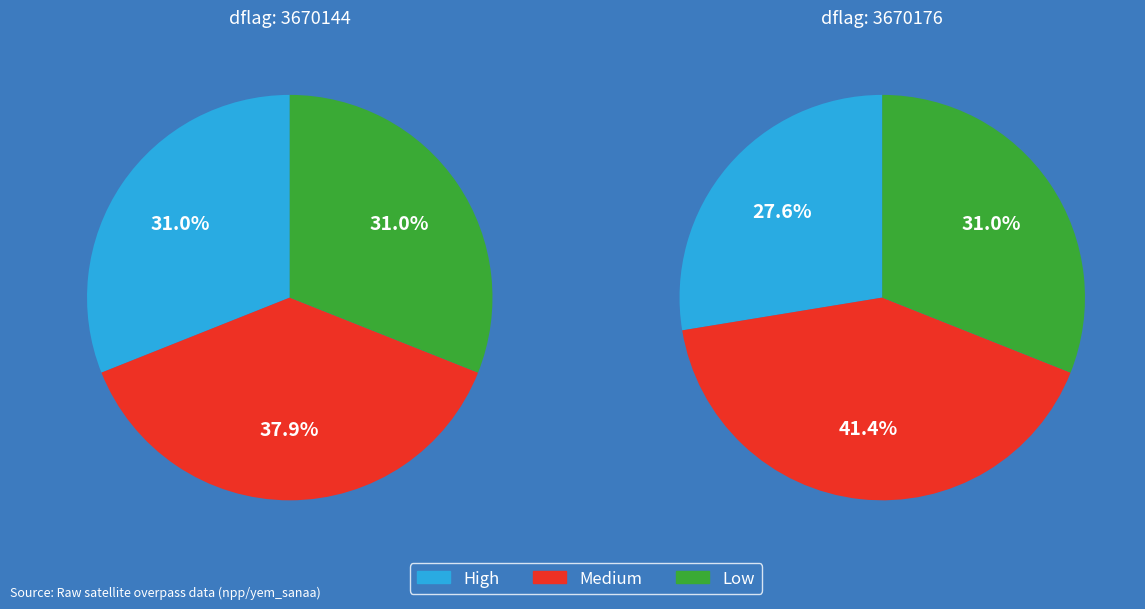

To the nearest percent, what portion does 3670144 represent?

48%